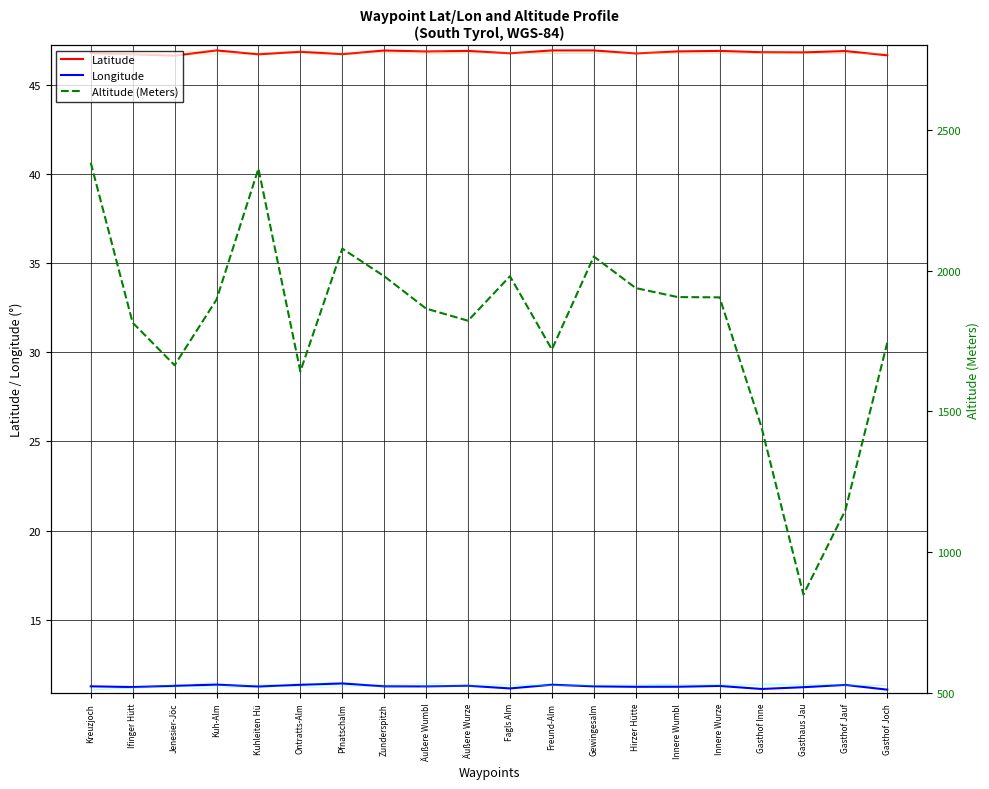

True or false: Altitude (Meters) and Latitude intersect in this chart.

False